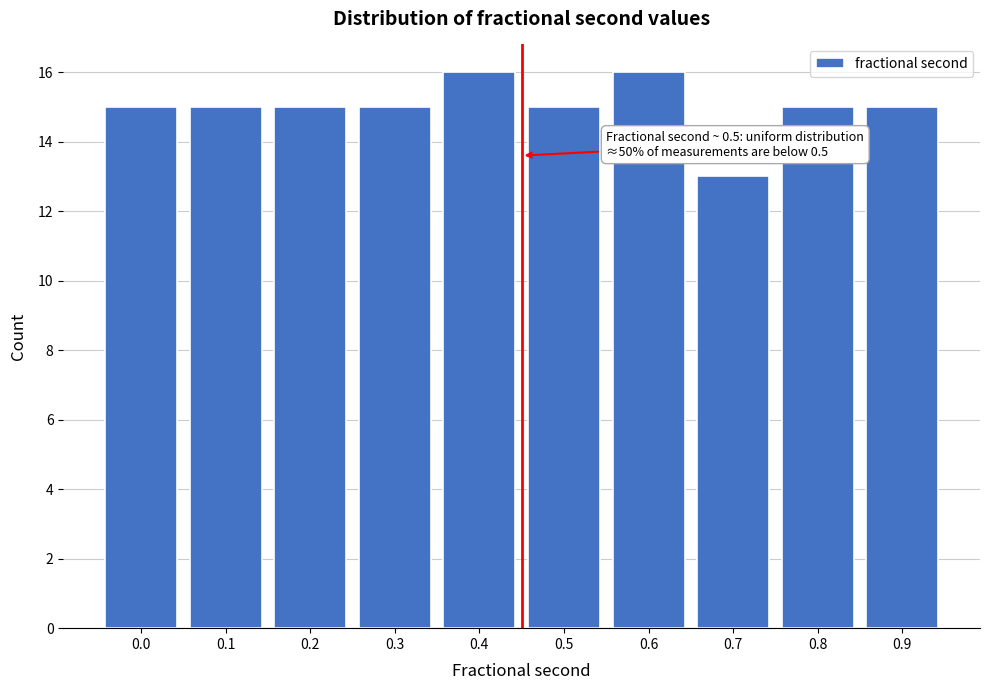

Reading left to right, transcribe all the data shown in this chart.

0.0=15	0.1=15	0.2=15	0.3=15	0.4=16	0.5=15	0.6=16	0.7=13	0.8=15	0.9=15